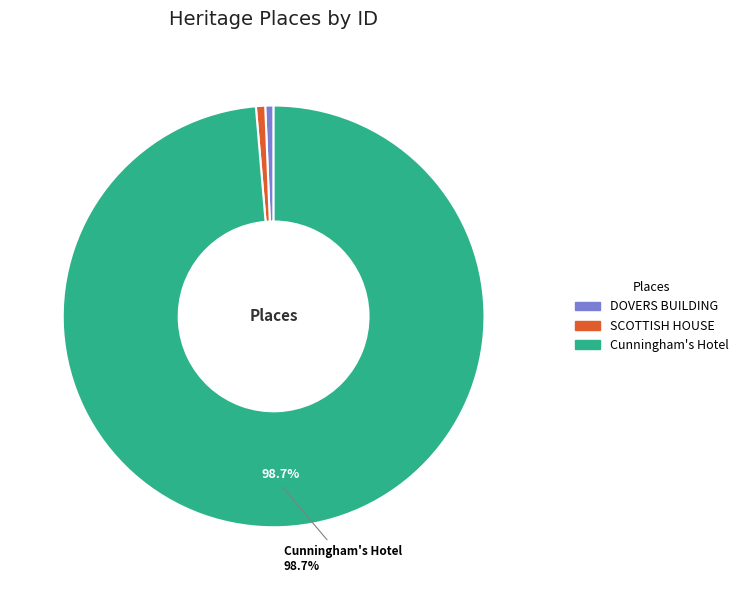

Approximately how many times larger is the value at SCOTTISH HOUSE compared to DOVERS BUILDING?

1.1